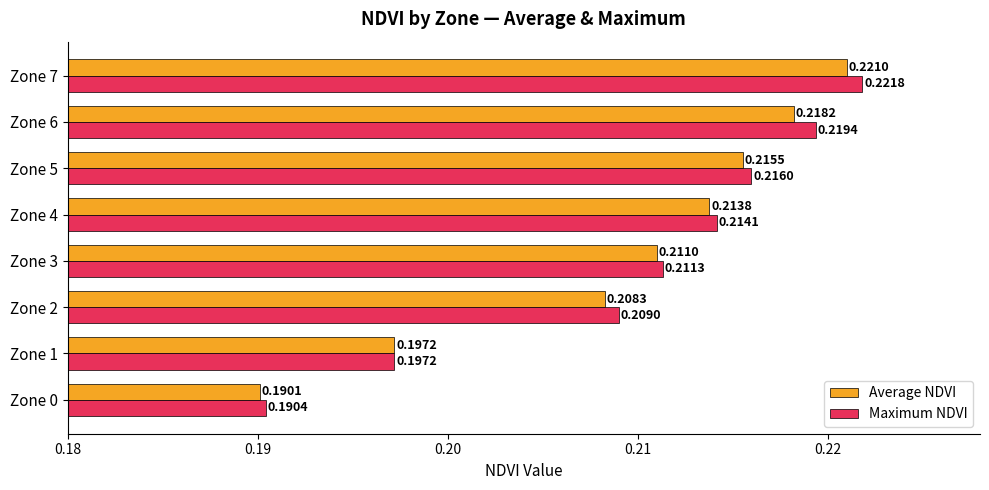

What is the total value across all series at Zone 2?

0.4